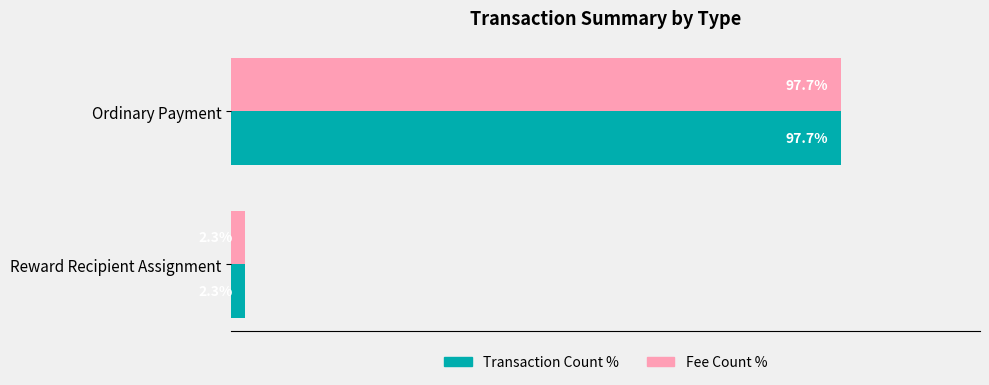

Is the value of Transaction Count % at Ordinary Payment greater than the value of Fee Count % at Reward Recipient Assignment?

Yes